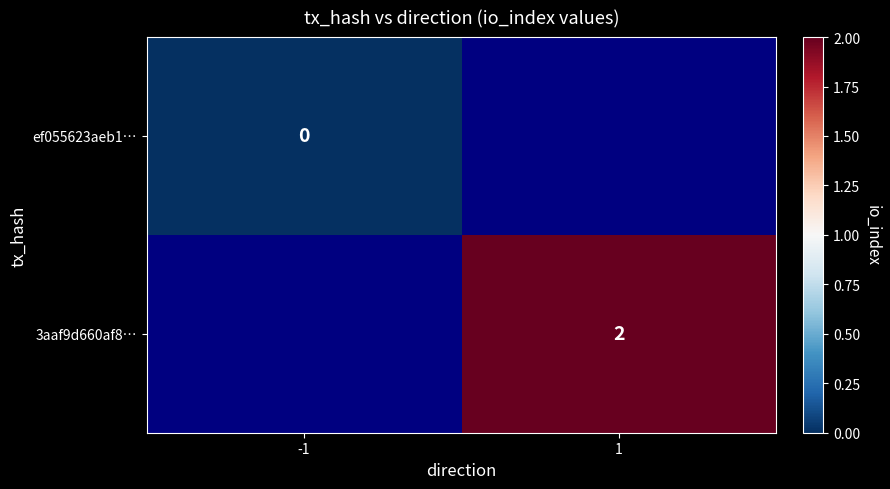

Is it true that 3aaf9d660af8… equals 4 at 1?

False